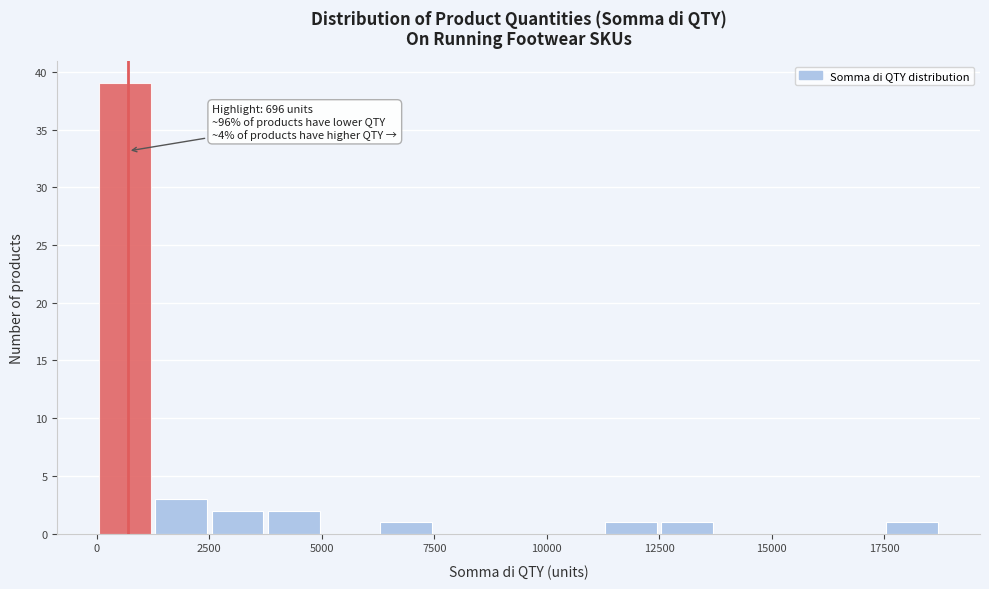

Around what value on the x-axis is the tallest bar? Give the approximate position of its centre, as read against the axis.

500